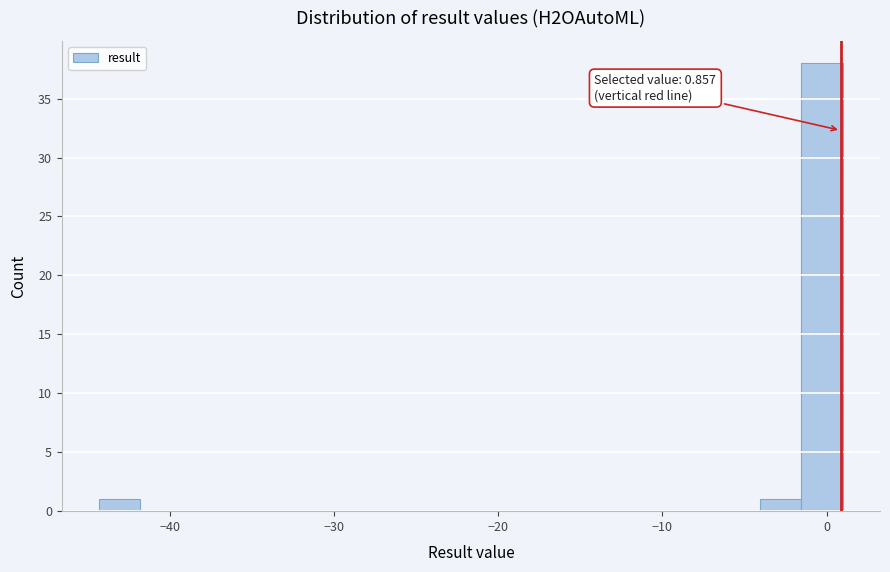

Around what value on the x-axis is the tallest bar? Give the approximate position of its centre, as read against the axis.

0